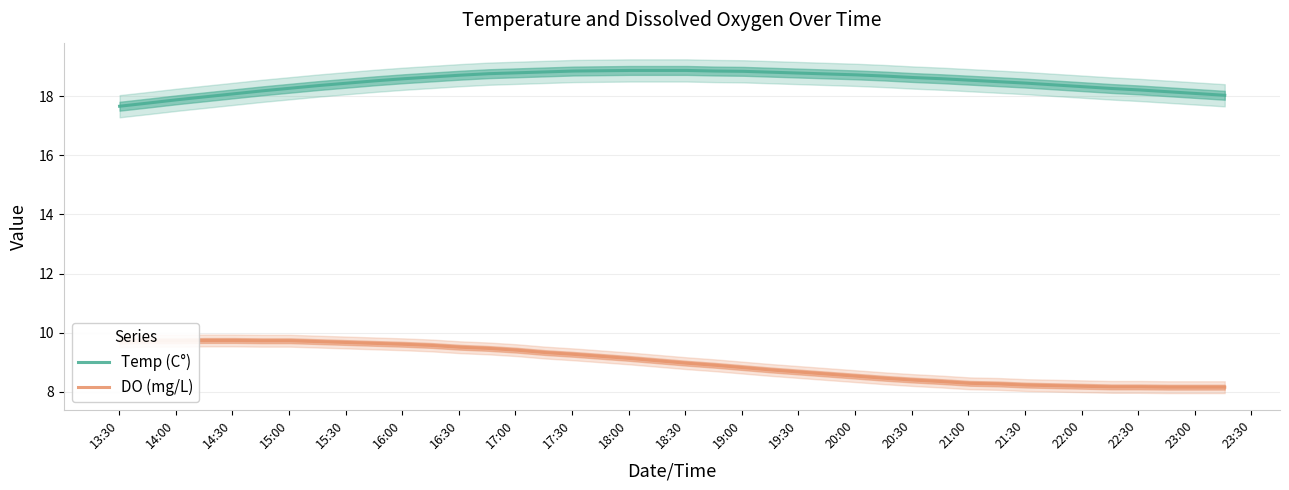

True or false: DO (mg/L) and Temp (C°) intersect in this chart.

False